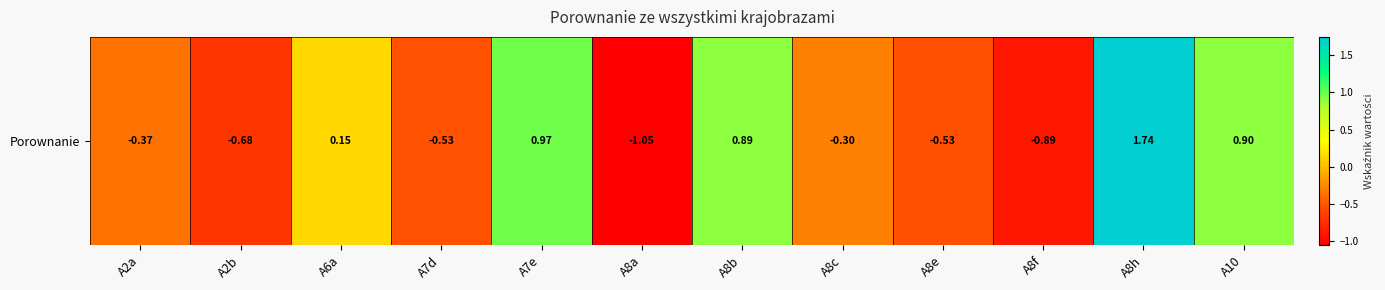

What is the change in value from A7d to A8b?

+1.4